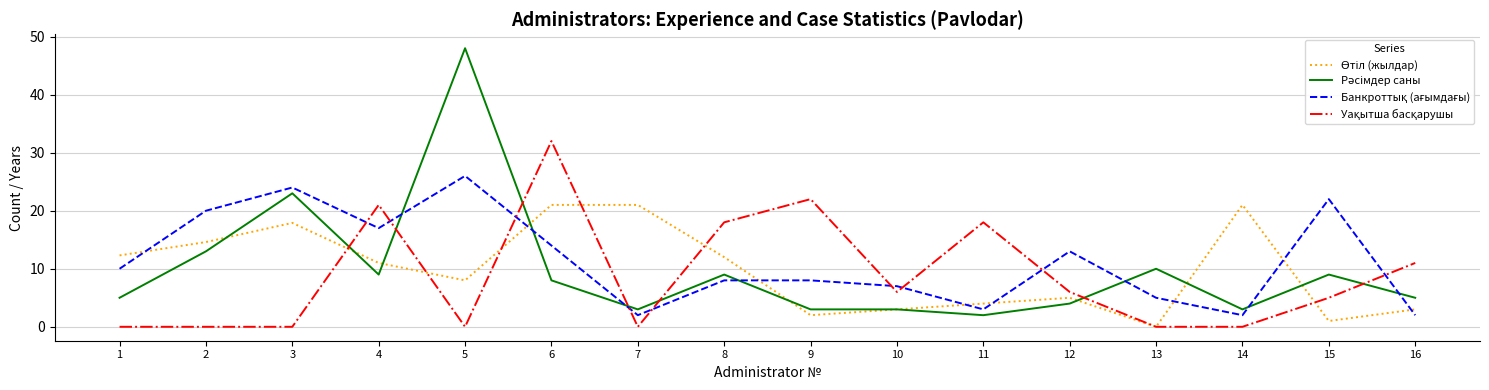

Which category has the highest value across all series?

5